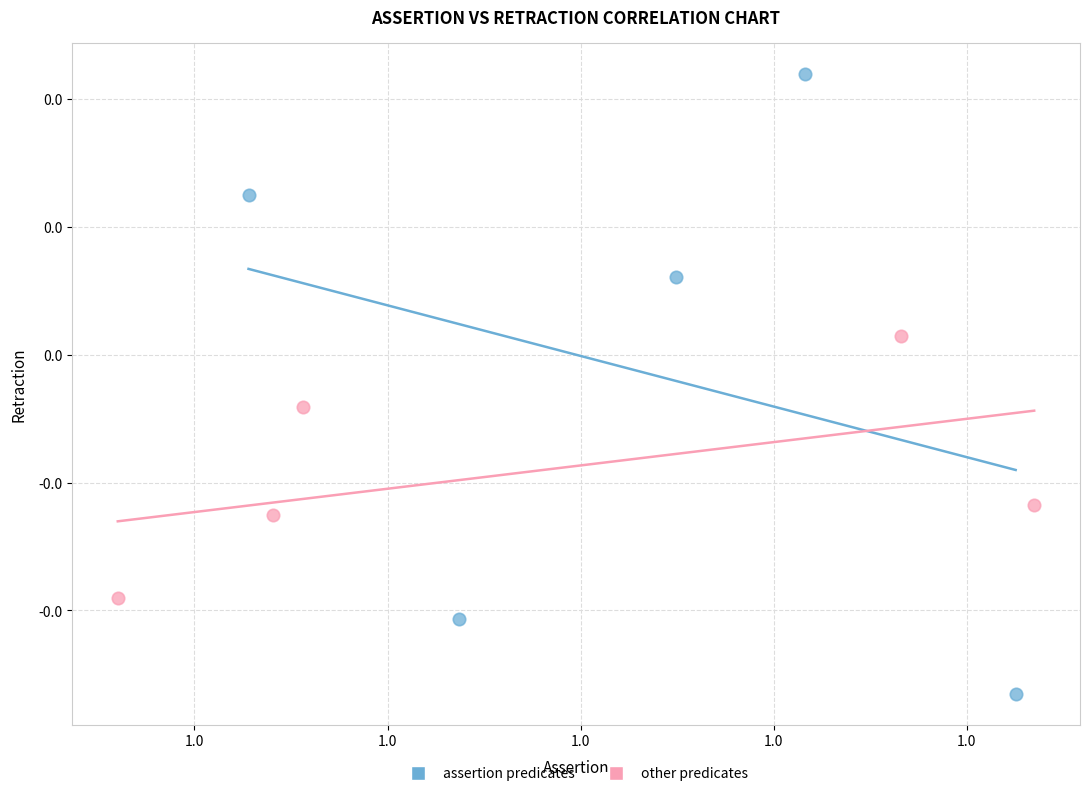

Which series reaches the maximum Y coordinate?

assertion predicates